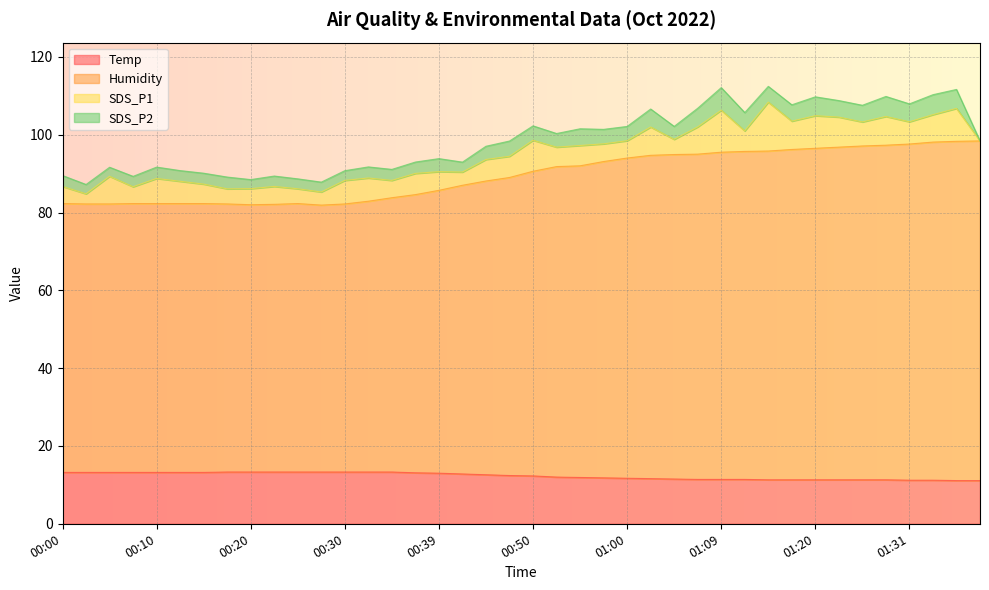

How many categories are shown in the chart?

40